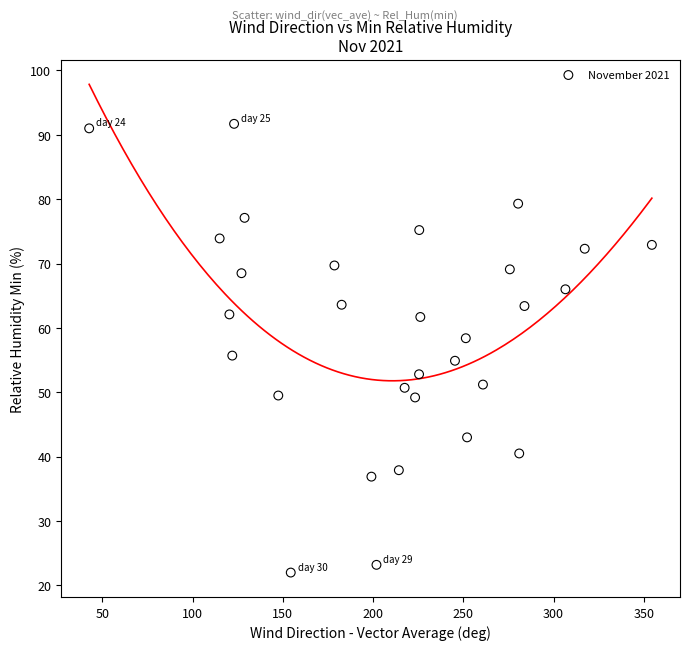

What is the range of X values (max minus min)?

311.8